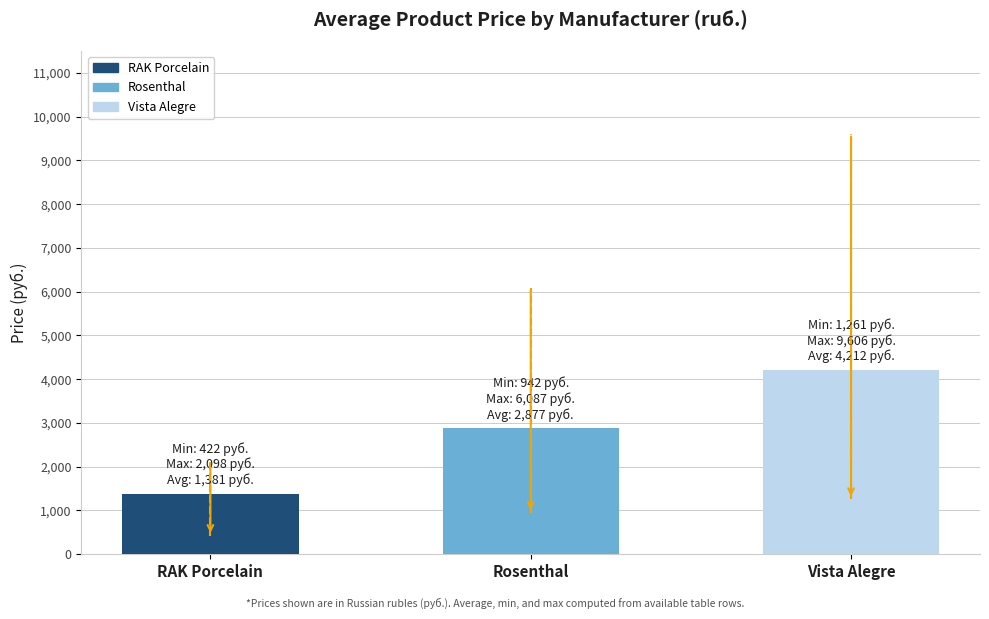

Is it true that the value at Rosenthal is 5090.0?

False